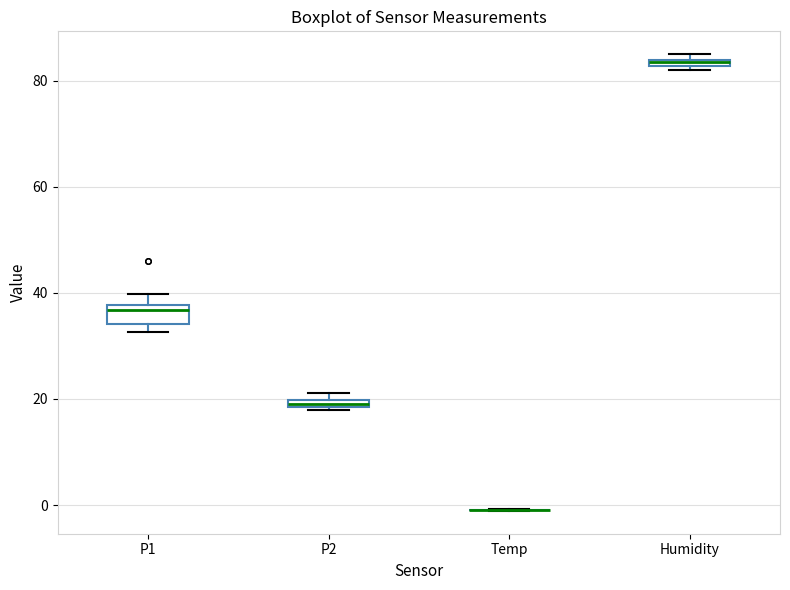

Where is the upper edge of the box for Humidity on the y-axis? The values are not printed on the chart, so give them approximately, as read against the axis.

84